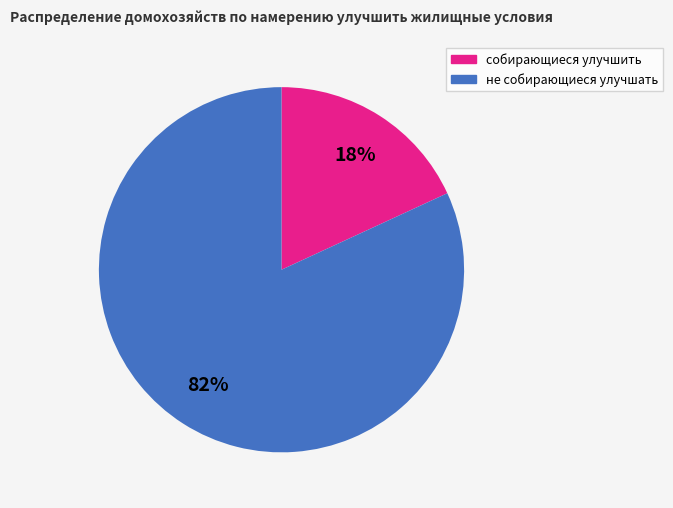

Is there any slice that represents more than half of the pie?

Yes